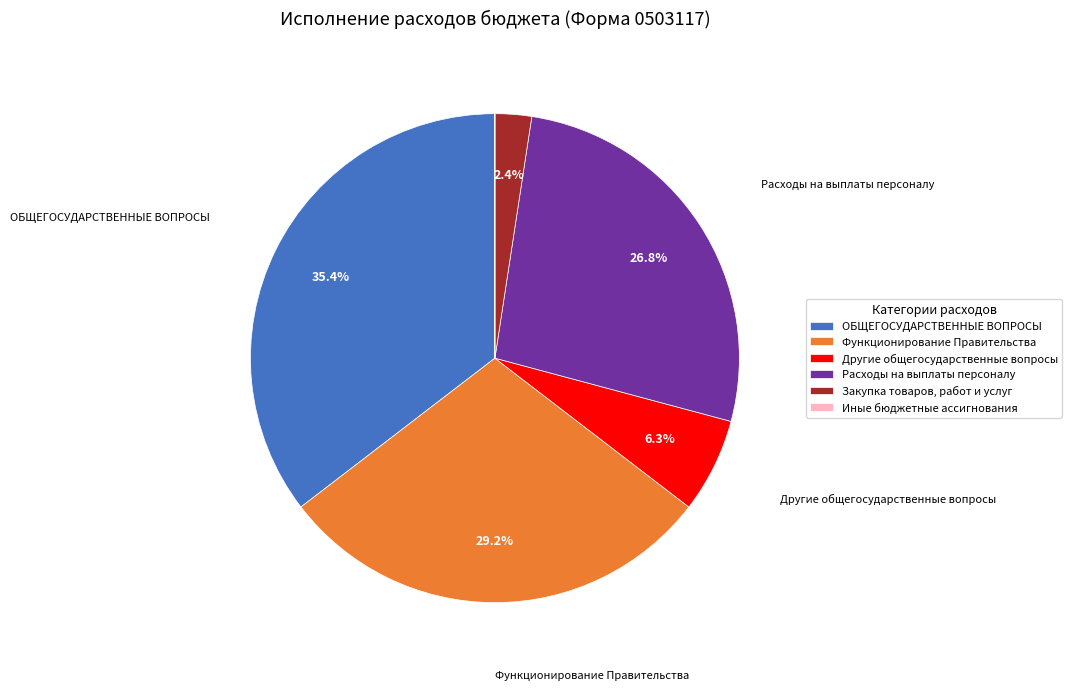

Between Функционирование Правительства and Другие общегосударственные вопросы, which is larger?

Функционирование Правительства